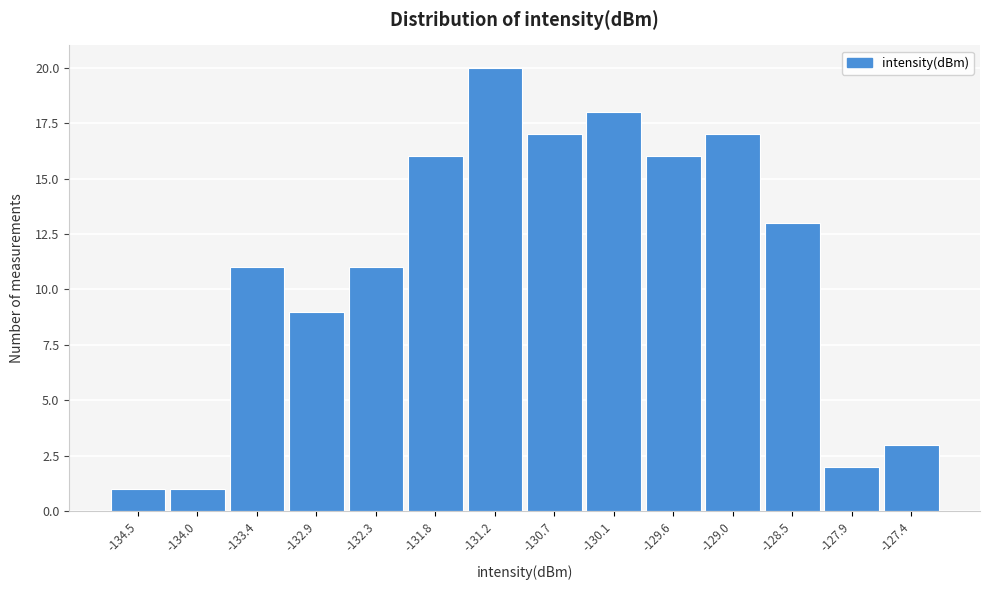

Reading right to left, list all the values displayed in this chart.

-127.4=3	-127.9=2	-128.5=13	-129.0=17	-129.6=16	-130.1=18	-130.7=17	-131.2=20	-131.8=16	-132.3=11	-132.9=9	-133.4=11	-134.0=1	-134.5=1